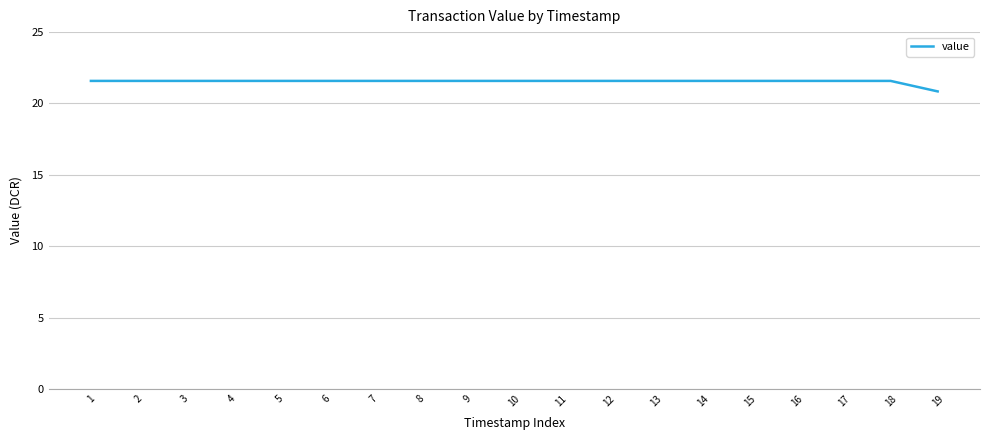

What is the average value?

21.5